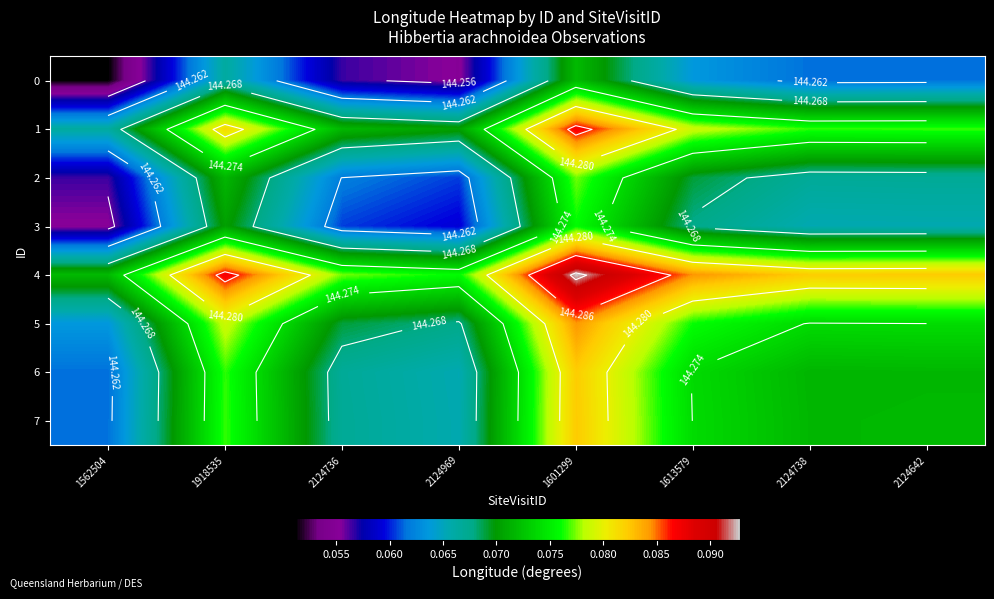

What is the approximate value of 0 at 2124642?

144.3